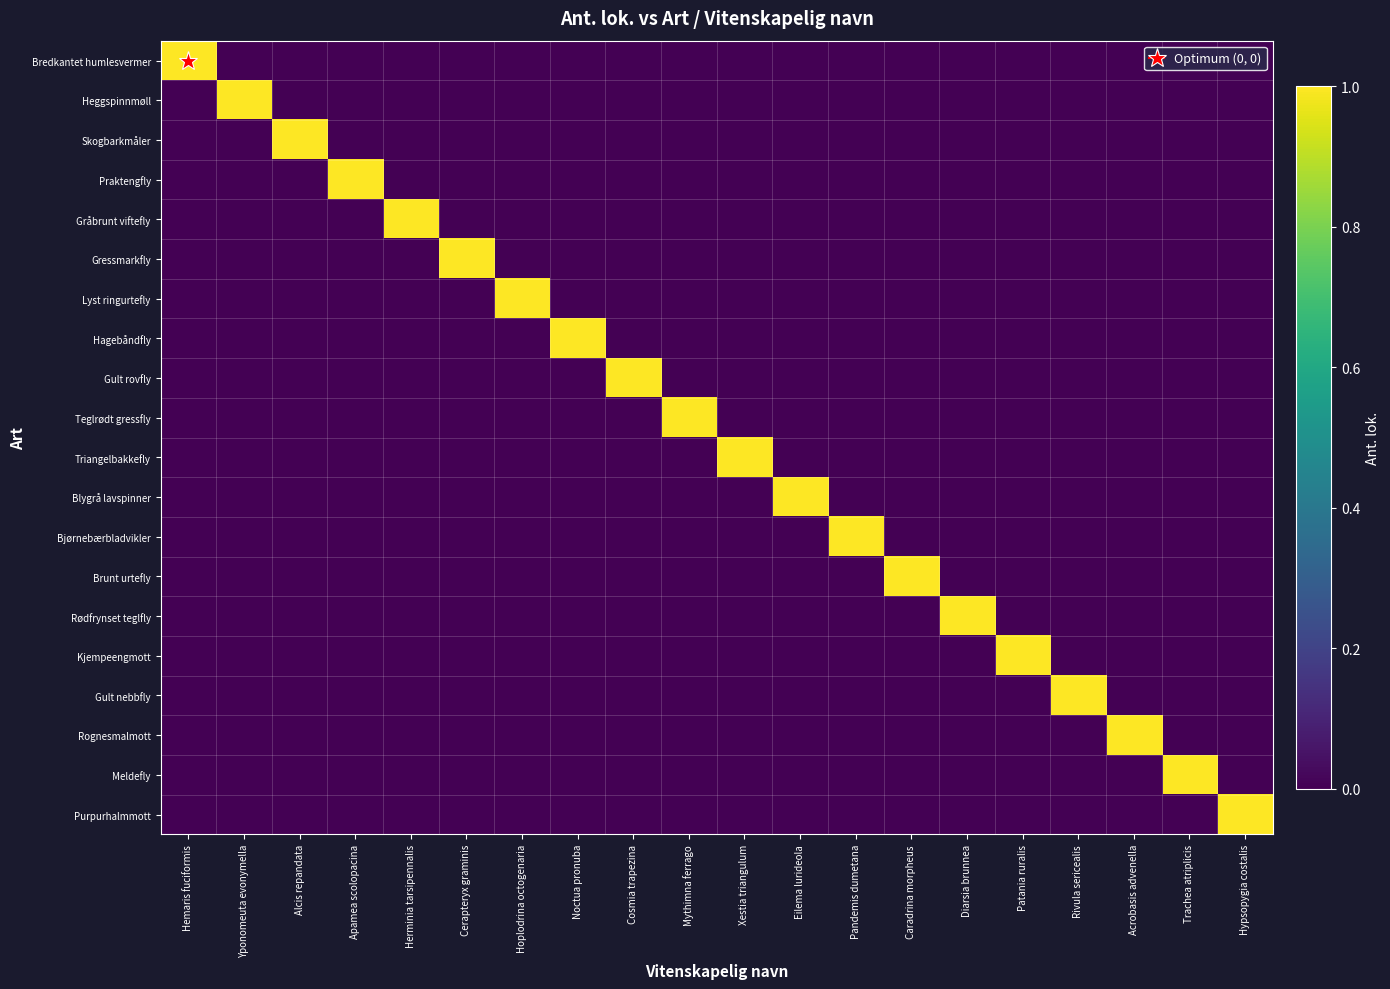

Which series has the largest total across all categories?

Bredkantet humlesvermer